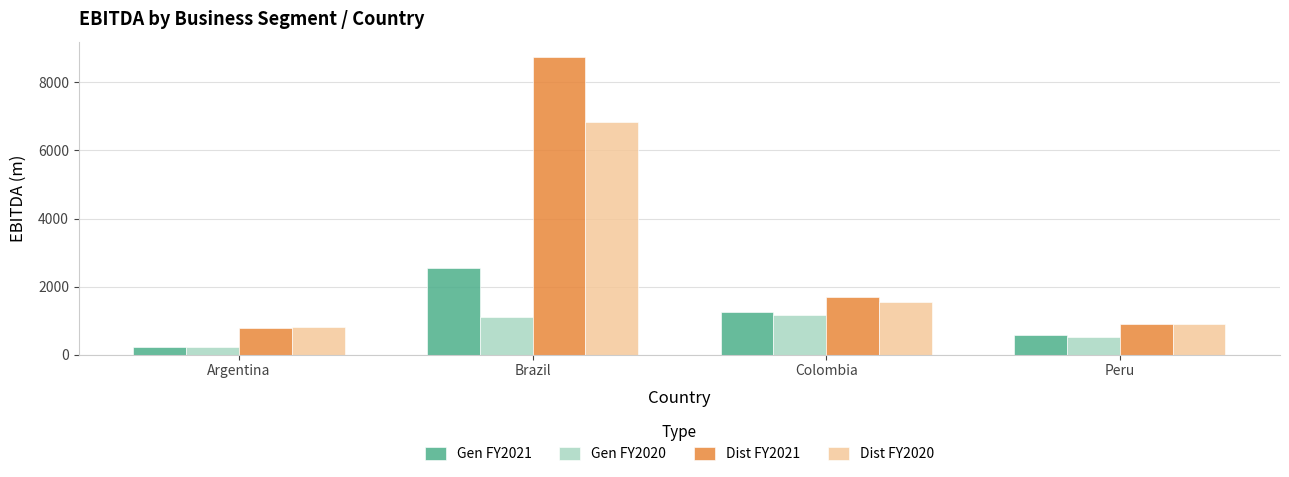

List the labels in order of Gen FY2021 value, smallest first.

Argentina, Peru, Colombia, Brazil